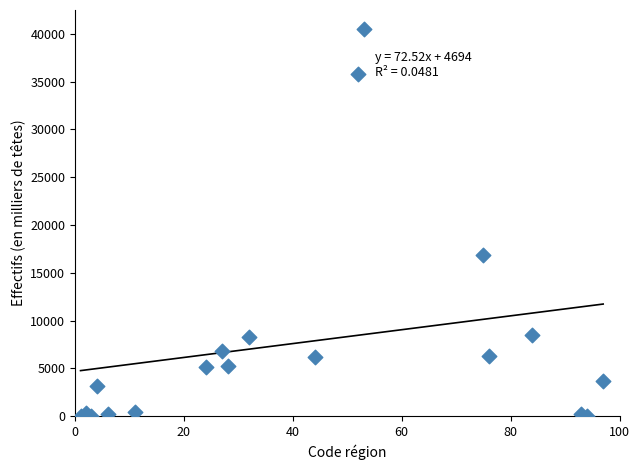

What Y value in the scatter plot is closest to 20233?

16811